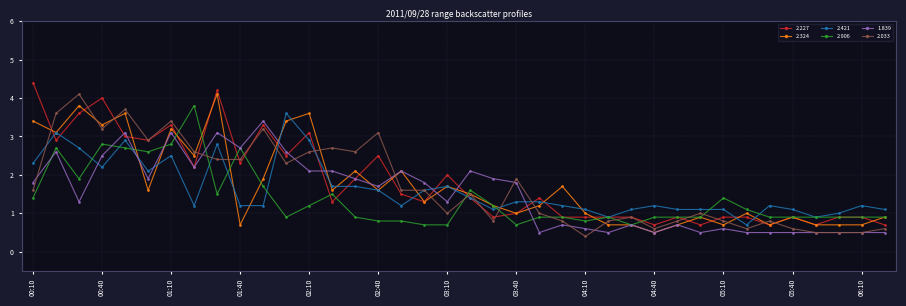

What is the value of the 2.421 point at the 8th from the left?

1.2